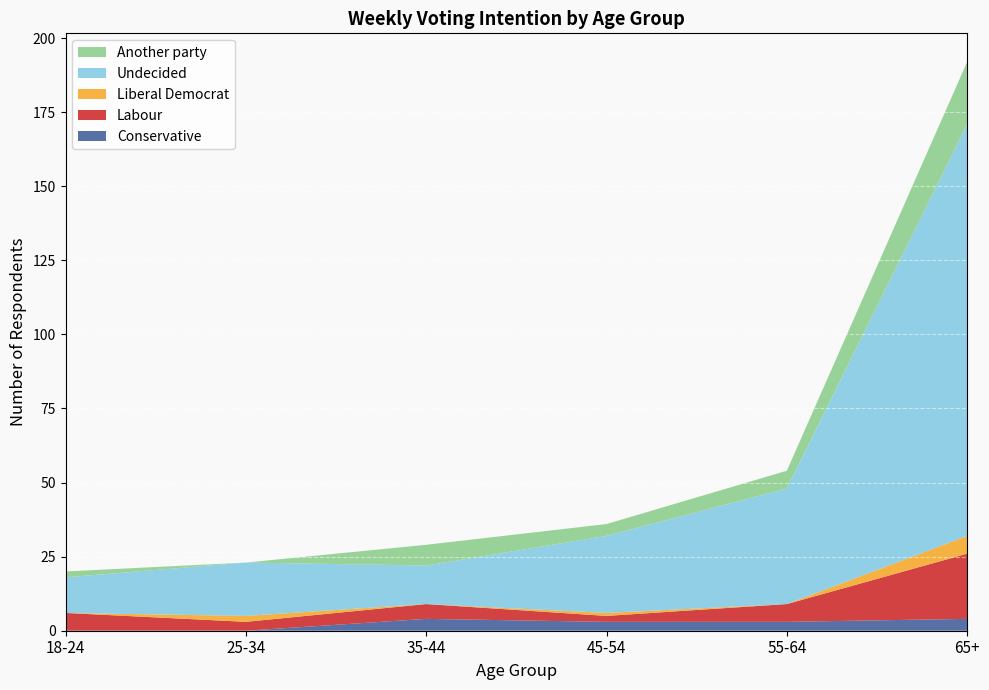

Reading right to left, what are all the values shown in this chart?

Conservative: 4	3	3	4	0	0
Labour: 22	6	2	5	3	6
Liberal Democrat: 6	0	1	0	2	0
Undecided: 139	39	26	13	18	12
Another party: 21	6	4	7	0	2